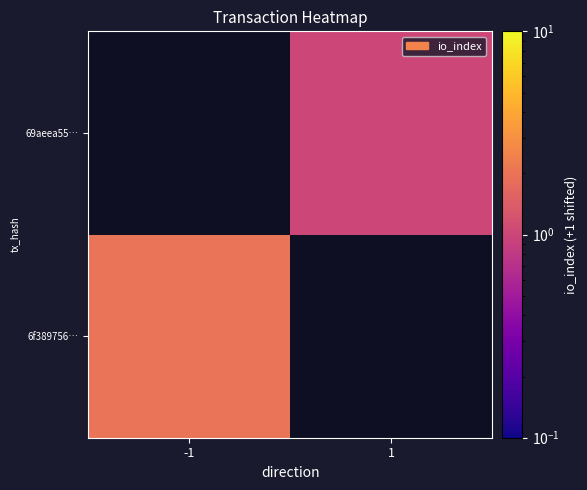

Which category has the lowest value in the 6f389756… series?

-1